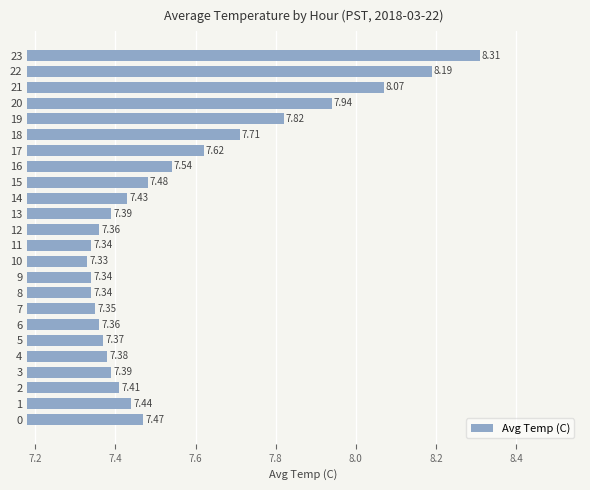

What is the average value?

7.6